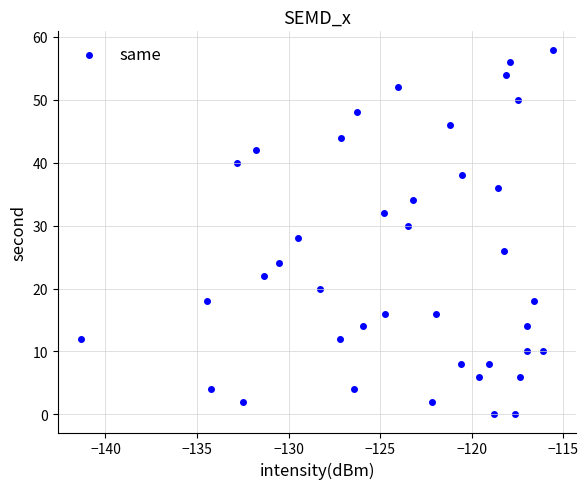

What is the range of Y values (max minus min)?

58